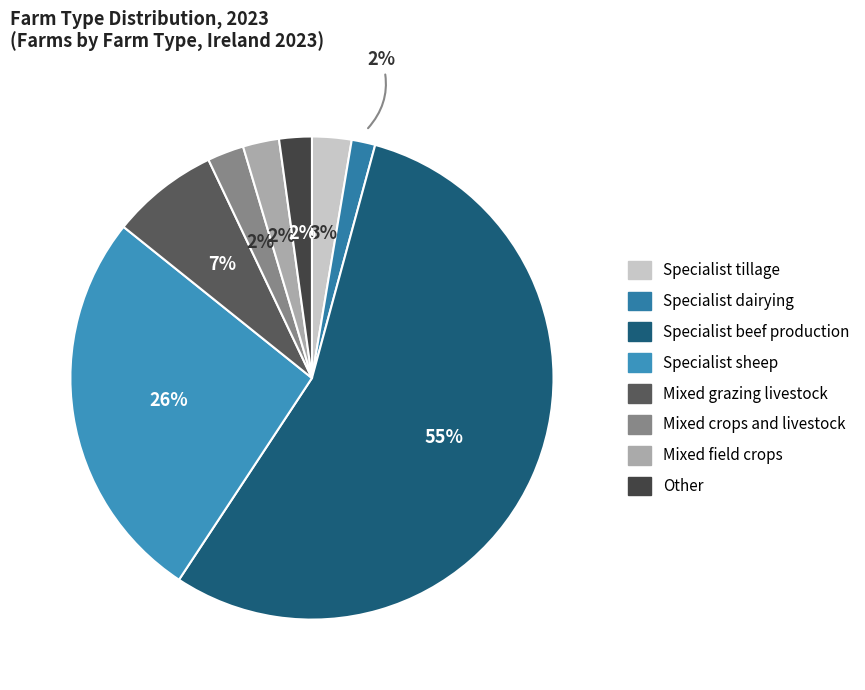

How many slices are in this pie chart?

8